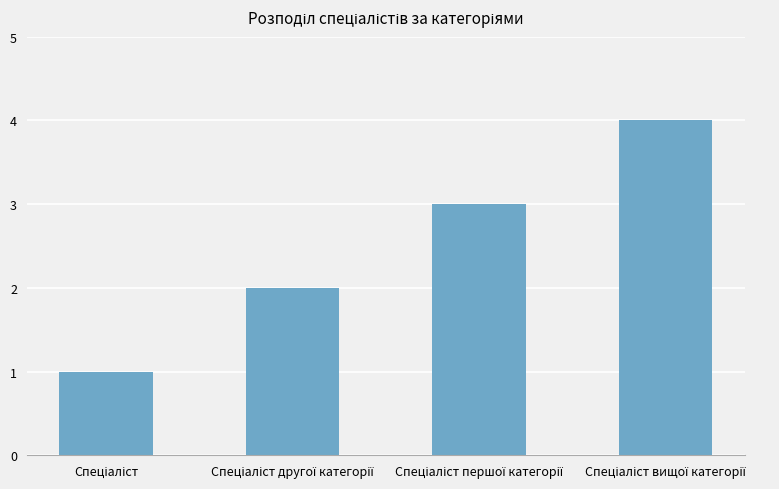

Reading right to left, what are all the values shown in this chart?

4	3	2	1